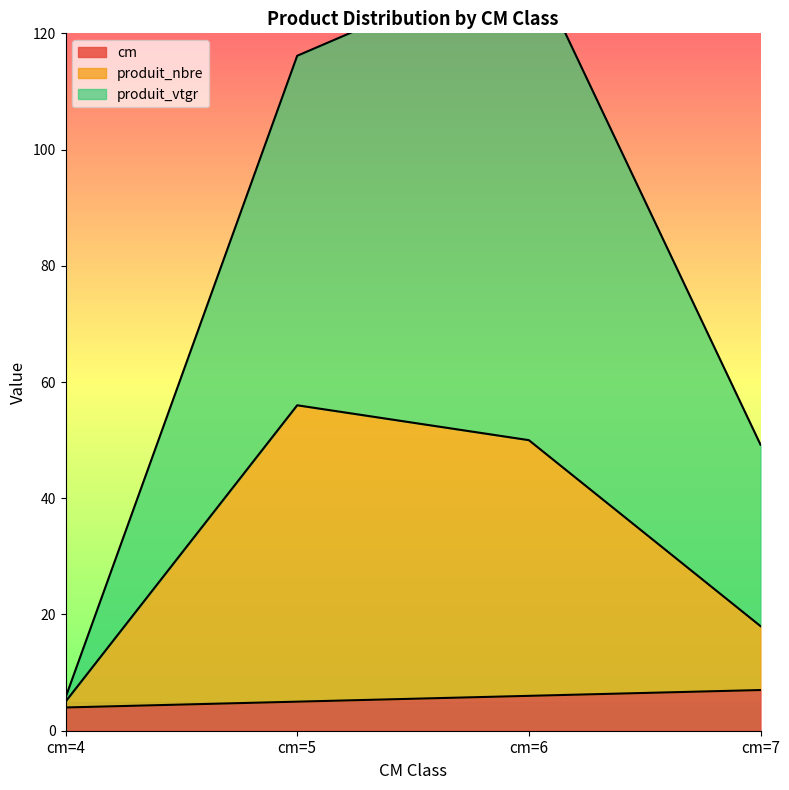

True or false: produit_vtgr and cm intersect in this chart.

False